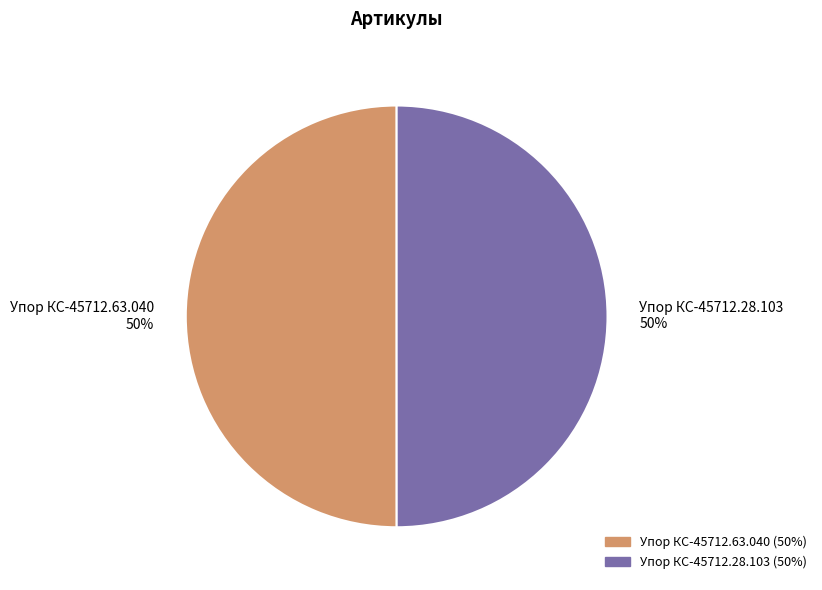

Approximately how many times larger is the value at Упор КС-45712.28.103 compared to Упор КС-45712.63.040?

1.0